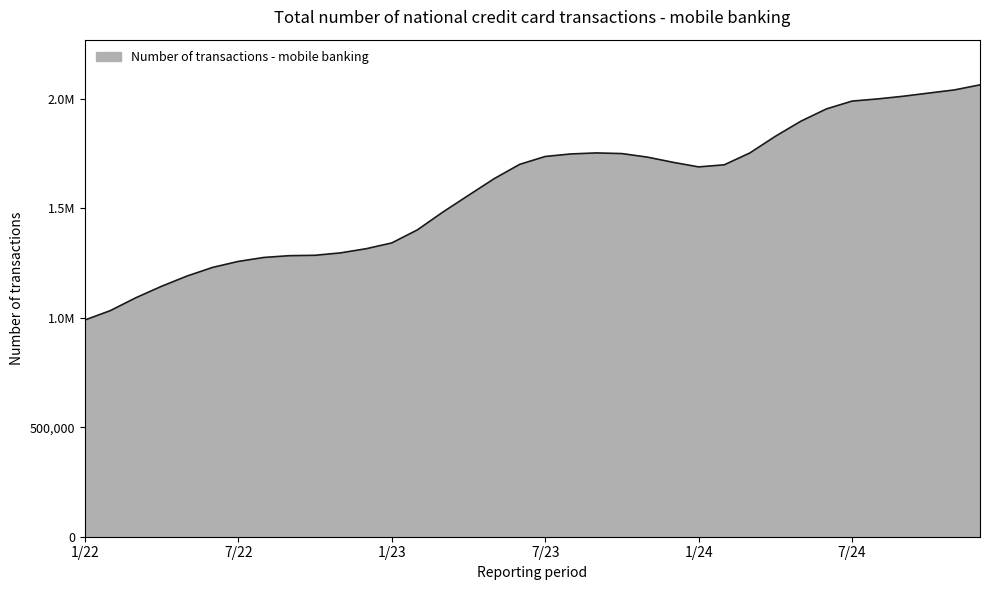

What is the sum of all values?

56926755.0